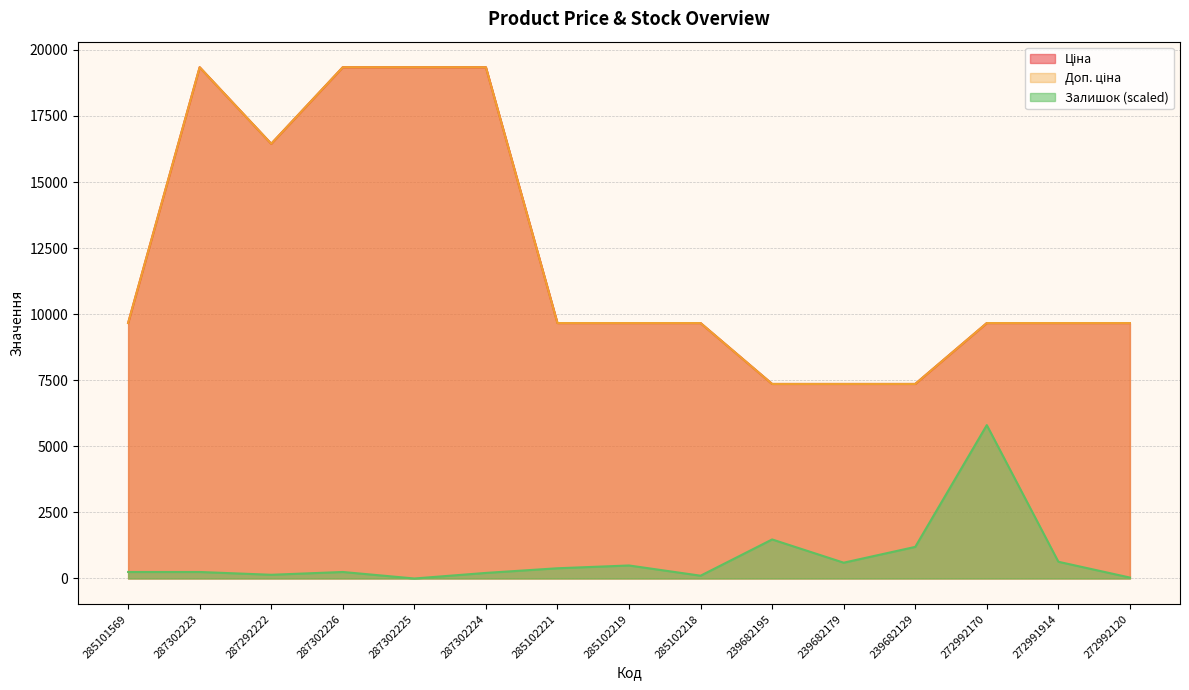

Reading left to right, extract all data points from this chart.

Ціна: 285101569=9664.7	287302223=19343.1	287292222=16448.2	287302226=19343.1	287302225=19343.1	287302224=19343.1	285102221=9664.7	285102219=9664.7	285102218=9664.7	239682195=7360.2	239682179=7360.2	239682129=7360.2	272992170=9664.7	272991914=9664.7	272992120=9664.7
Доп. ціна: 285101569=9664.7	287302223=19343.1	287292222=16448.2	287302226=19343.1	287302225=19343.1	287302224=19343.1	285102221=9664.7	285102219=9664.7	285102218=9664.7	239682195=7360.2	239682179=7360.2	239682129=7360.2	272992170=9664.7	272991914=9664.7	272992120=9664.7
Залишок: 285101569=246.2	287302223=246.2	287292222=140.7	287302226=246.2	287302225=0.0	287302224=211.0	285102221=386.9	285102219=492.4	285102218=105.5	239682195=1477.1	239682179=597.9	239682129=1195.8	272992170=5802.9	272991914=633.0	272992120=35.2